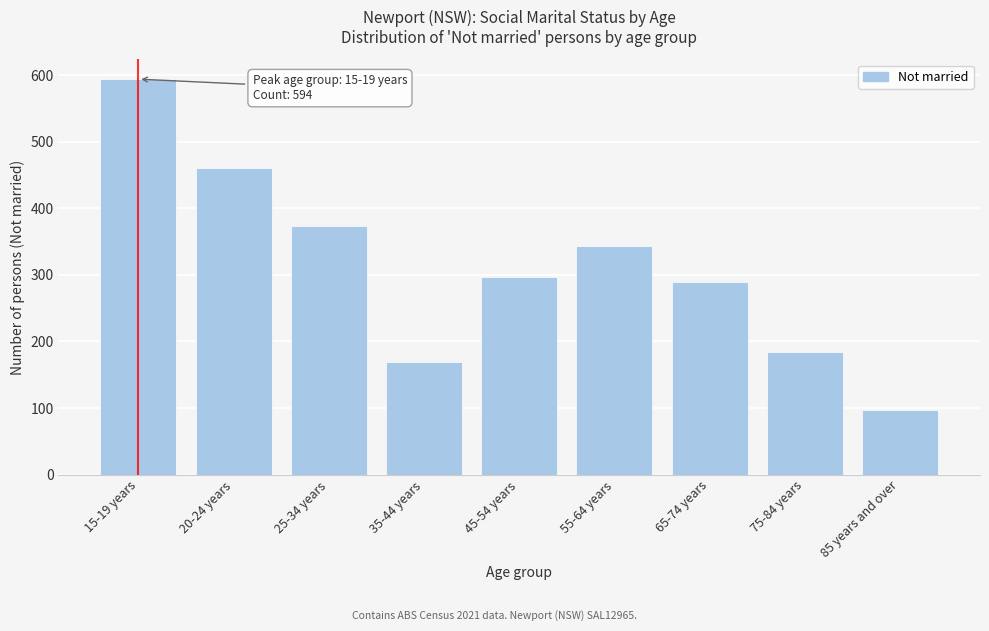

Reading right to left, extract all data points from this chart.

97	184	289	343	296	169	373	461	594